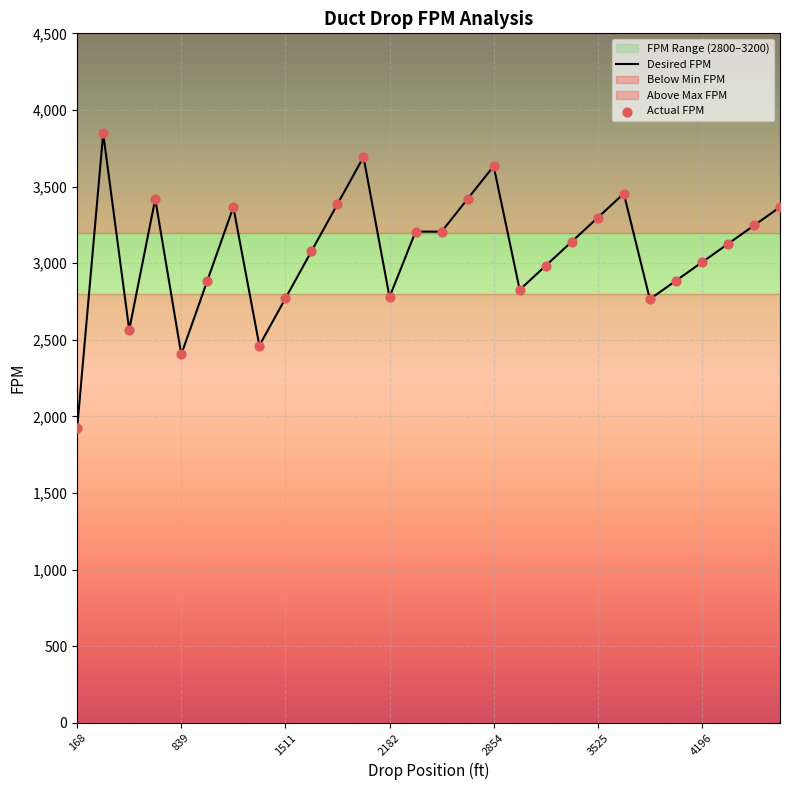

Which series reaches the maximum Y coordinate?

Desired FPM